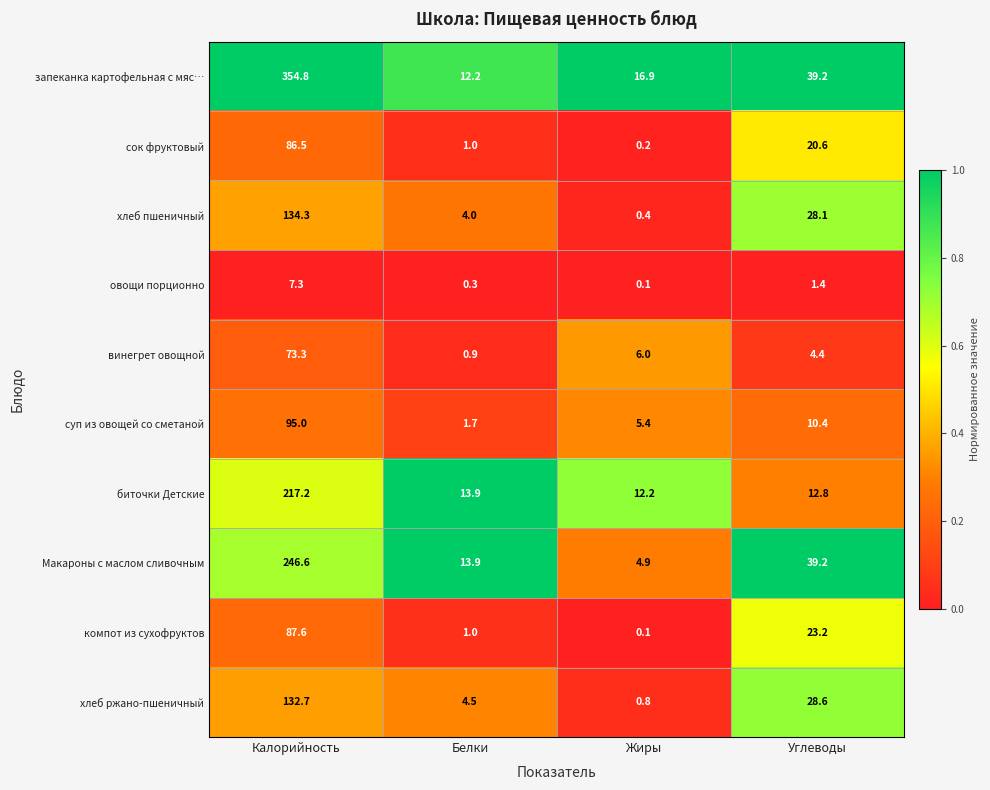

At which label does биточки Детские first exceed 13?

Калорийность